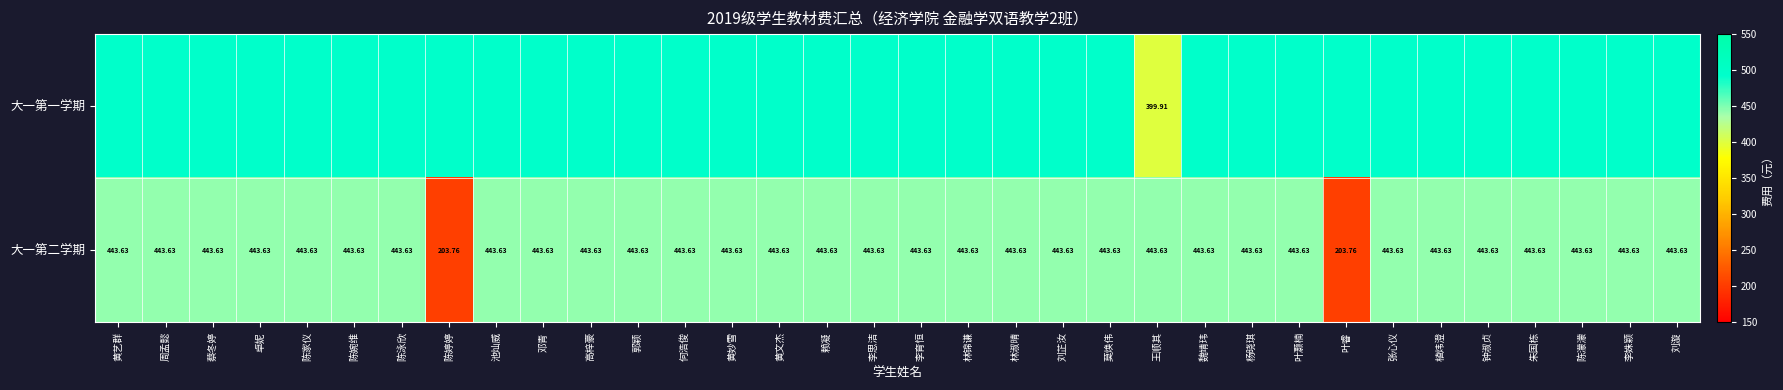

Where does the 大一第二学期 series first go above 443?

黄艺群